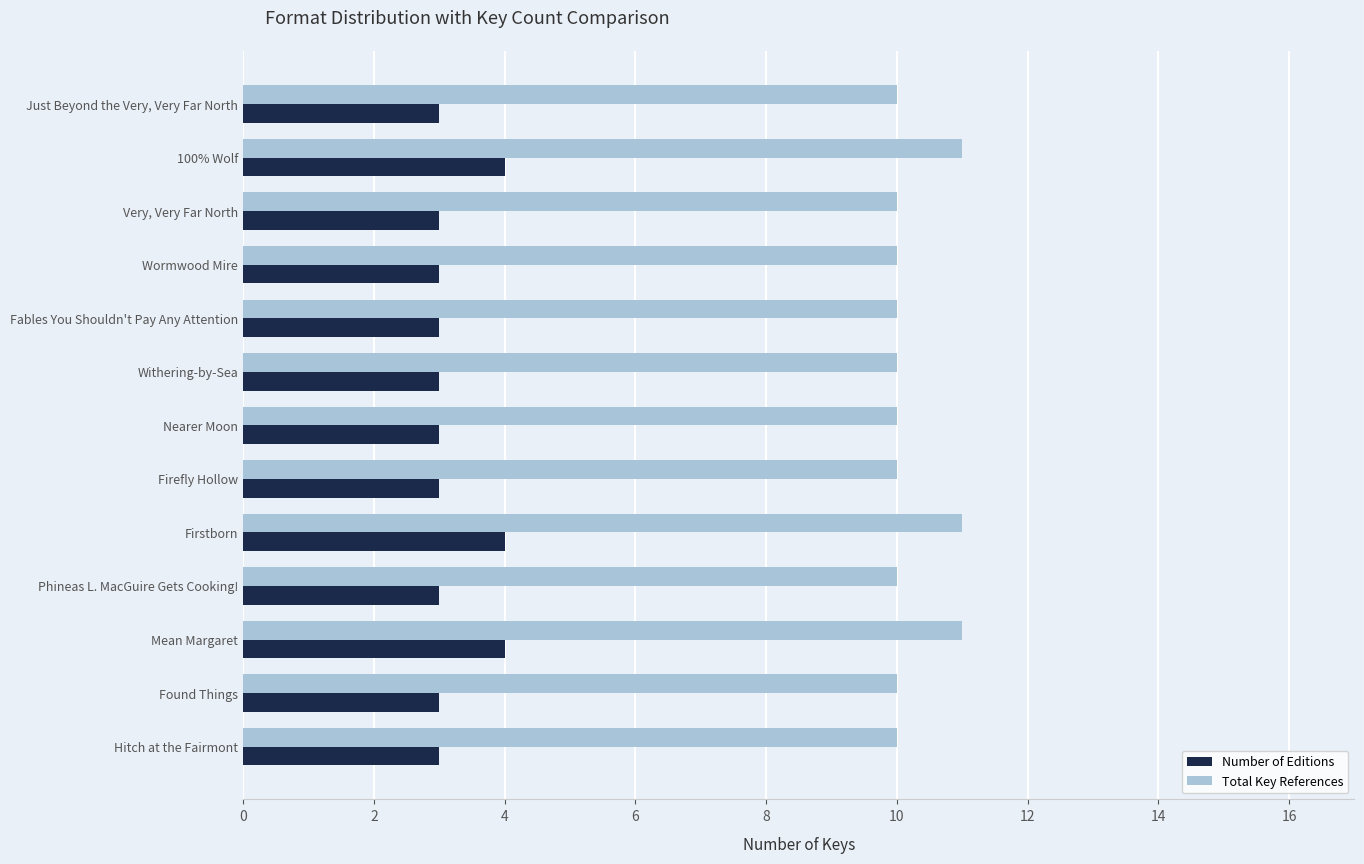

What is the approximate value of Number of Editions at Firstborn?

4